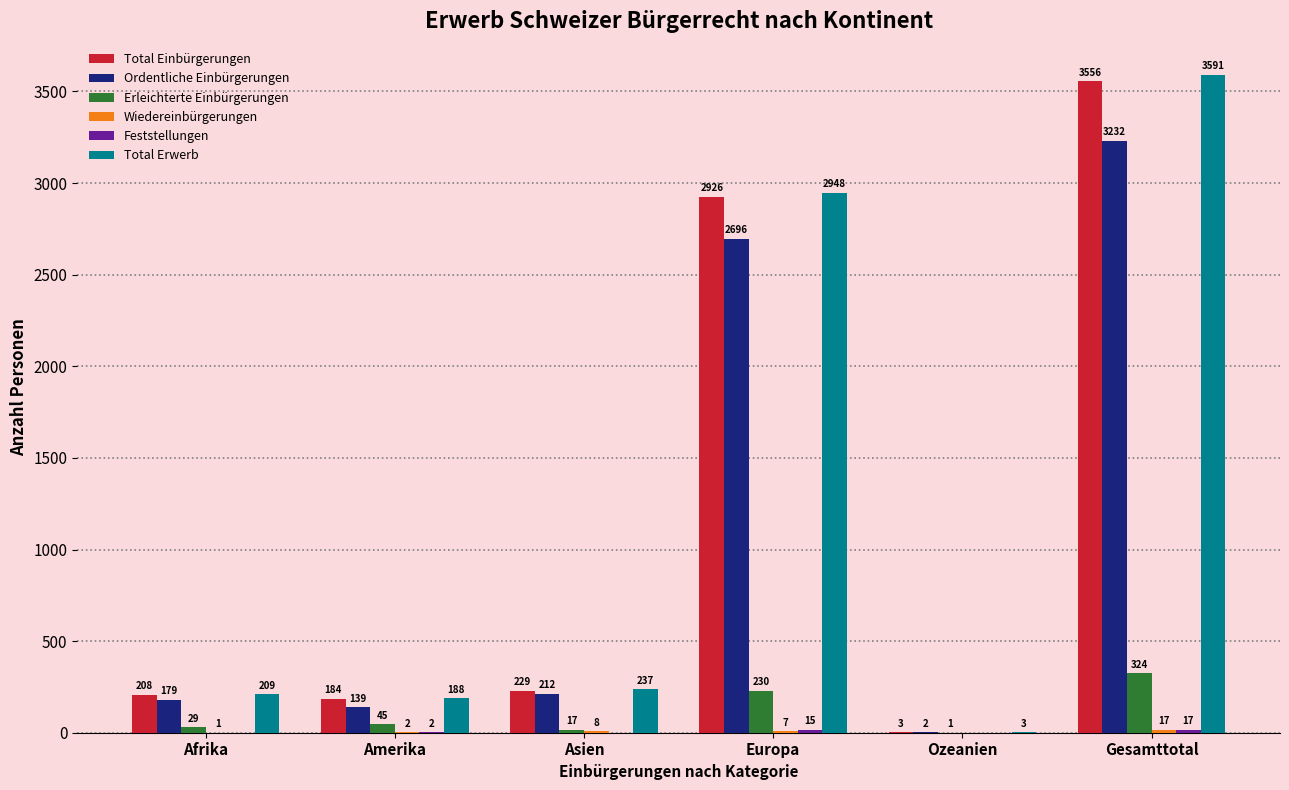

Does the chart contain stacked bars?

No